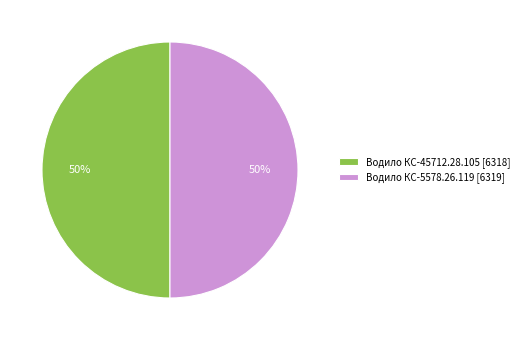

How many segments does this pie chart have?

2